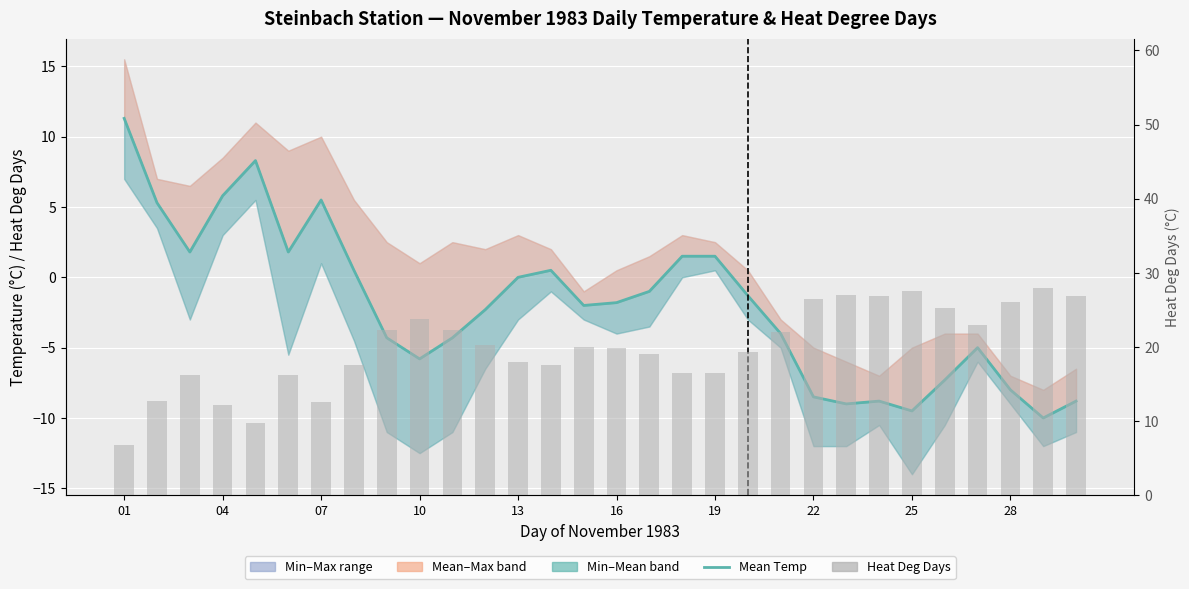

At which category is the sum across all series the highest?

01